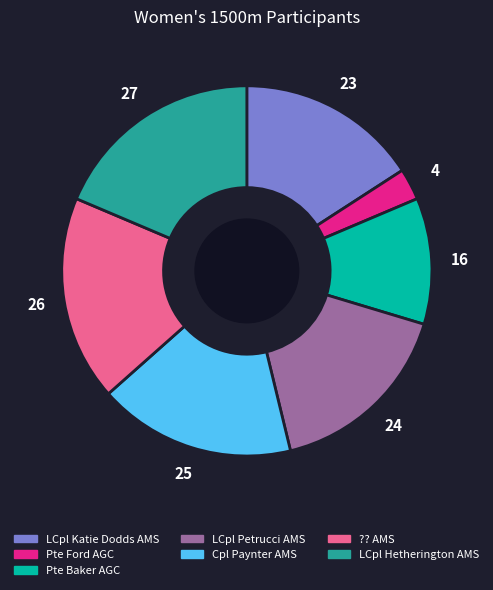

Count the number of slices in the pie.

7